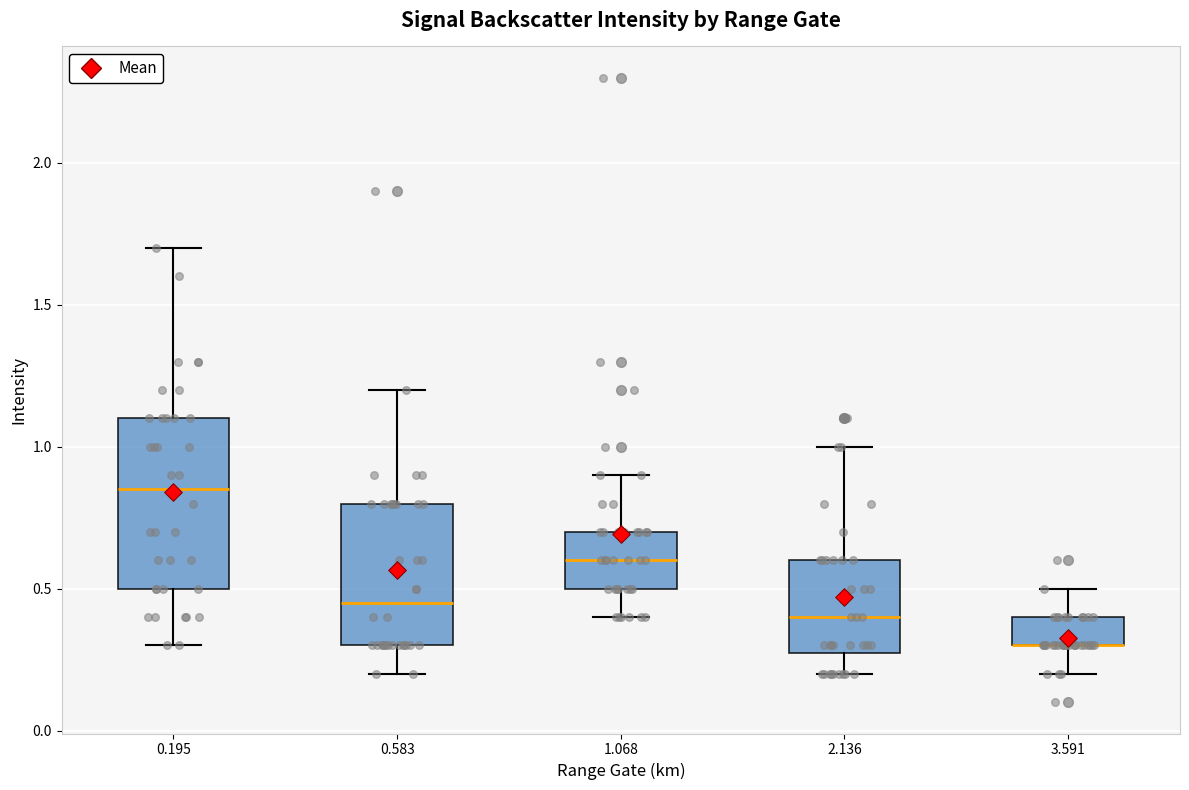

Where does the lower whisker of the box at x = 0.195 end on the y-axis? The values are not printed on the chart, so give them approximately, as read against the axis.

0.30